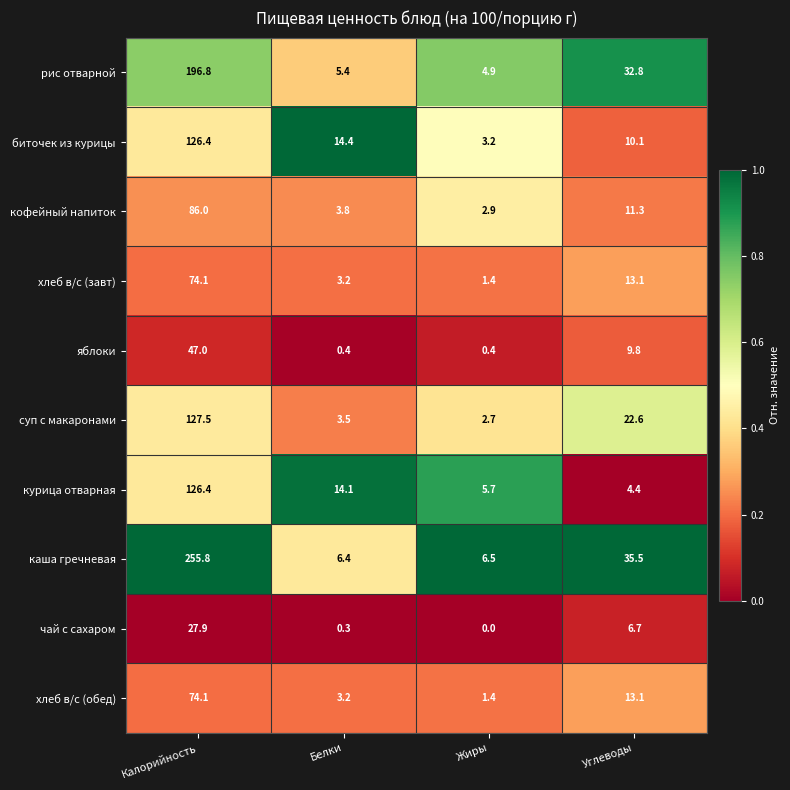

Which category has the highest value across all series?

Калорийность